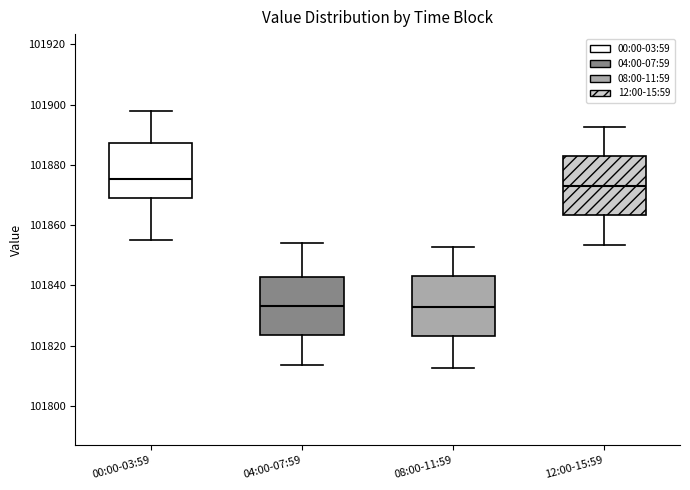

Where does the median line of the box for 12:00-15:59 sit on the y-axis? The values are not printed on the chart, so give them approximately, as read against the axis.

101874